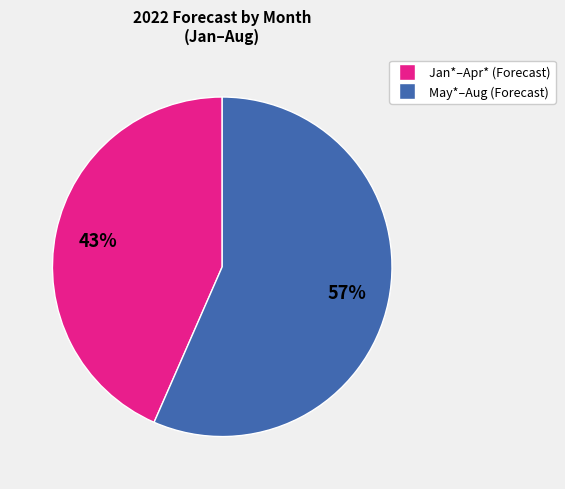

To the nearest percent, what is the average slice percentage?

50%